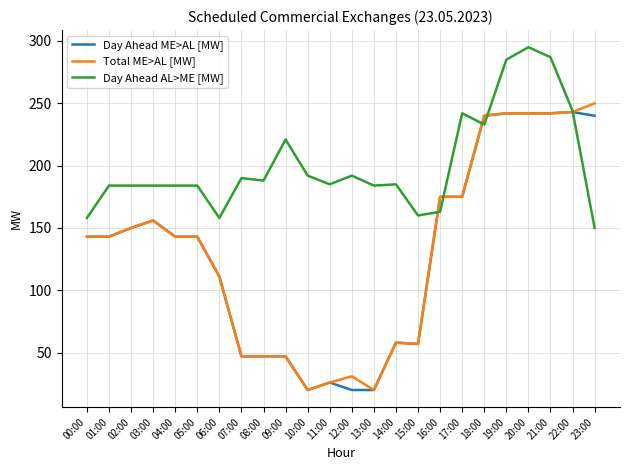

Does the chart display data point markers on the line(s)?

No